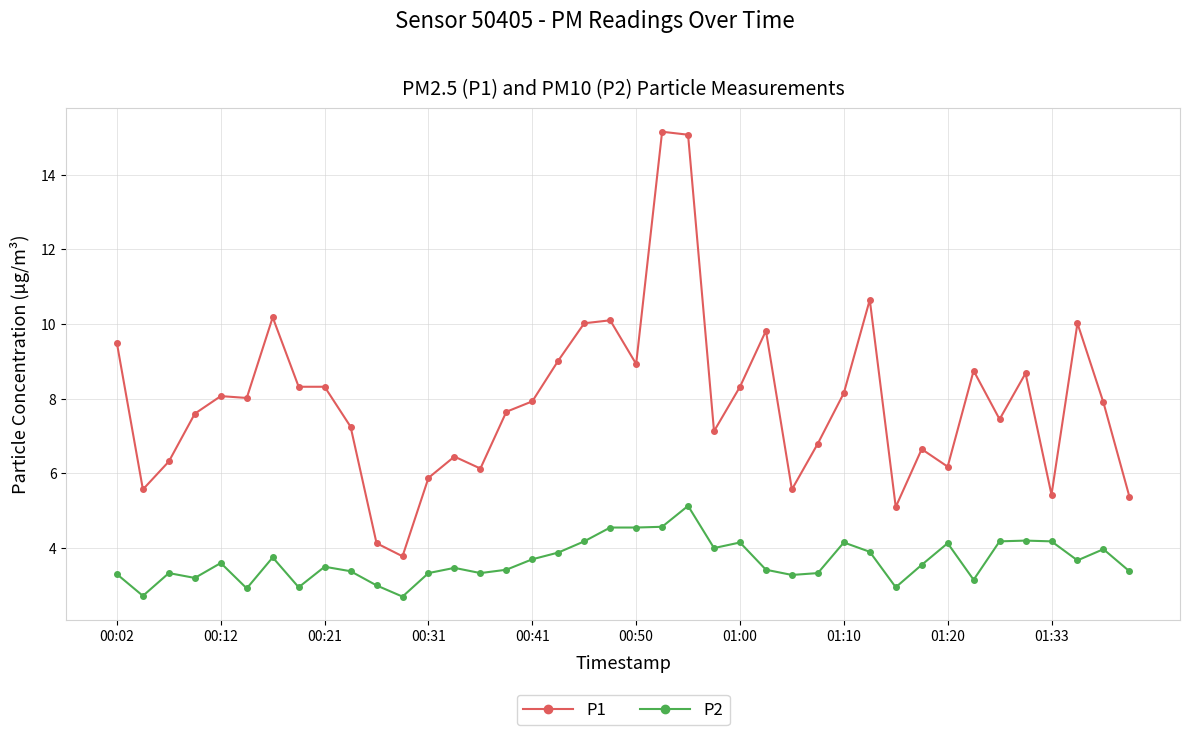

What is the maximum value shown in the chart?

15.2